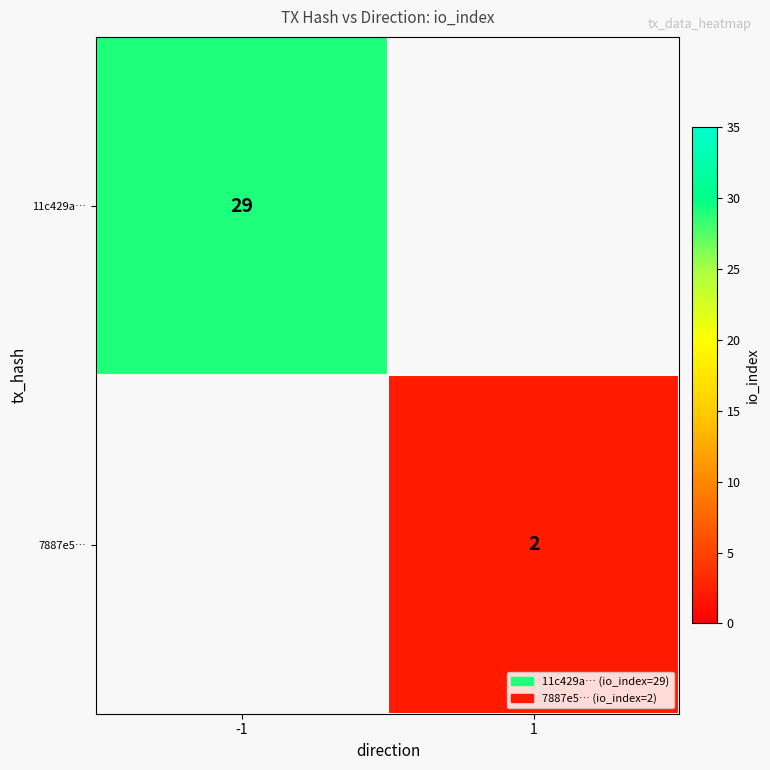

The value of 11c429a… at -1 is 43. True or false?

False